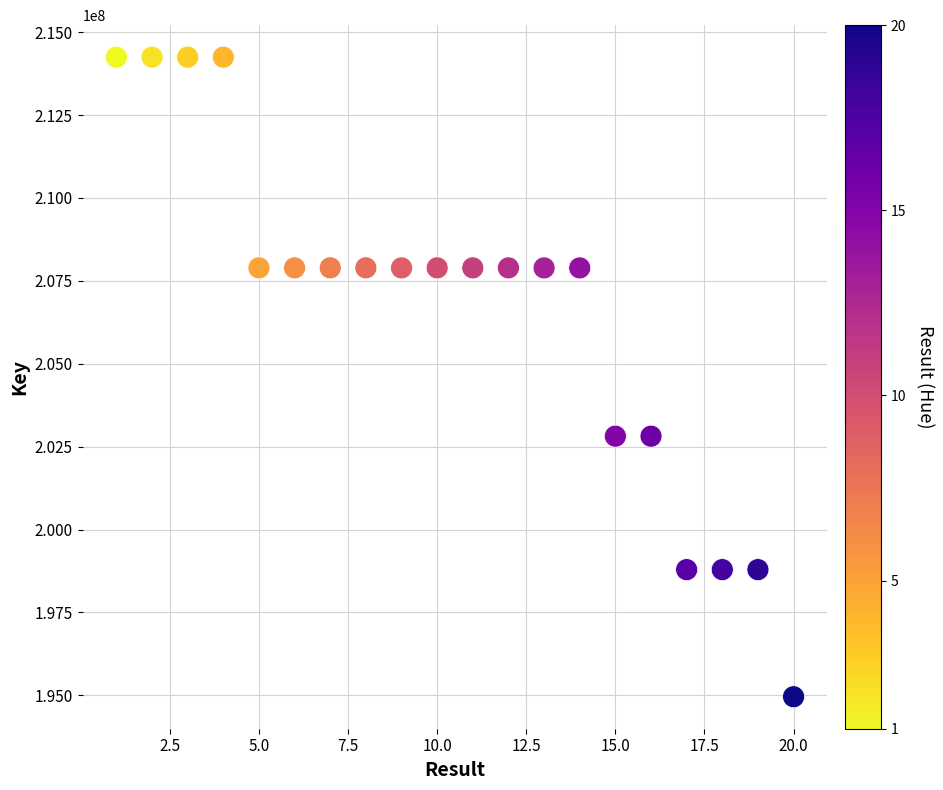

What is the range of X values (max minus min)?

19